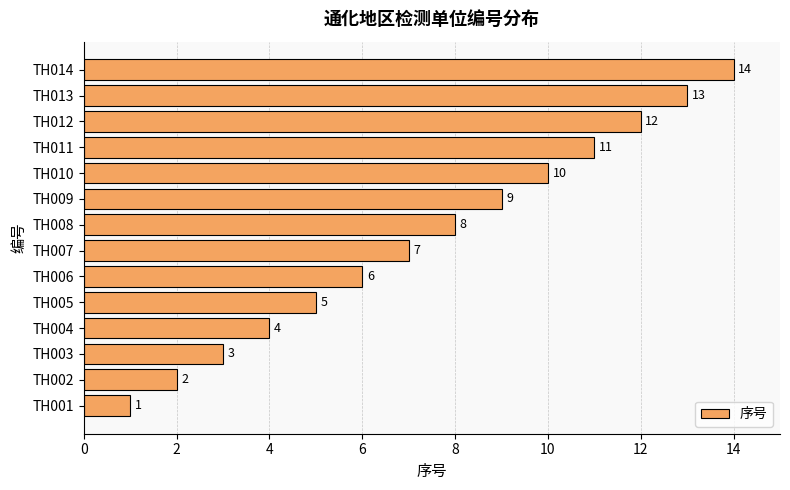

What is the change in value from TH007 to TH009?

+2